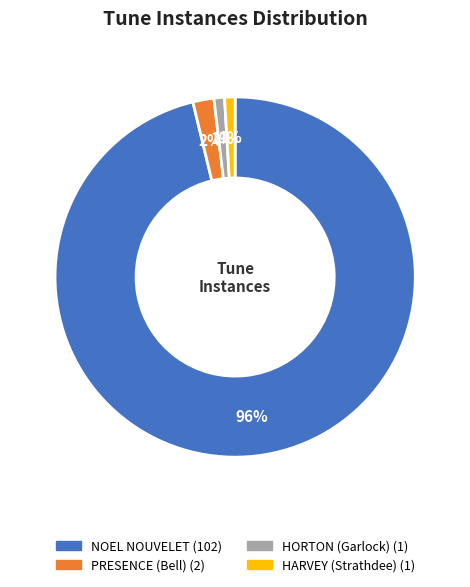

Count the number of slices in the pie.

4